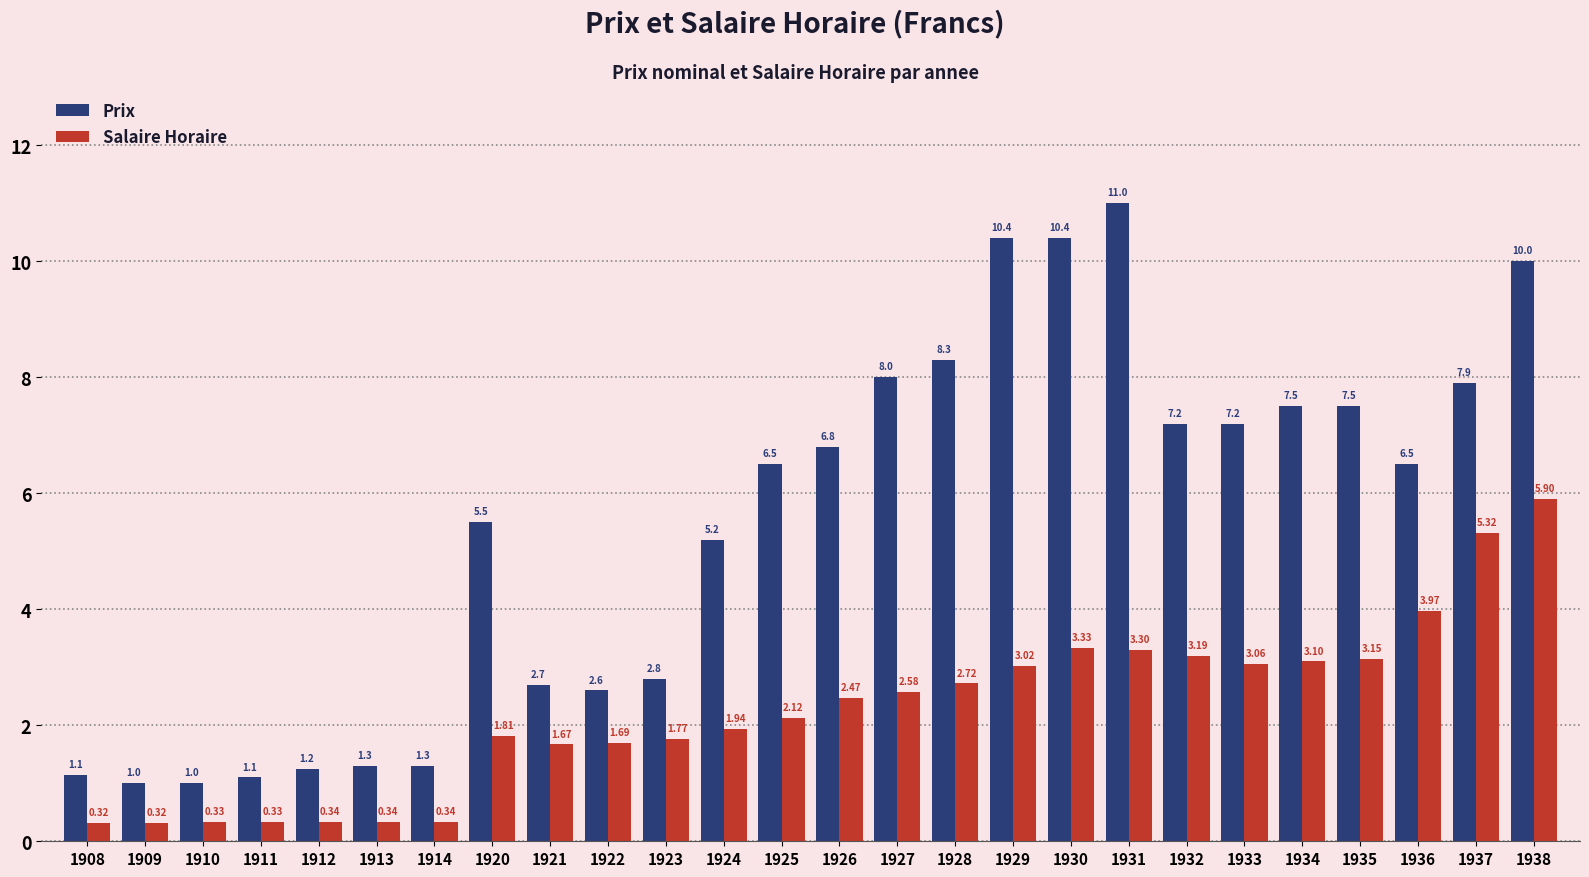

List the series in order of their peak value, highest first.

Prix, Salaire Horaire